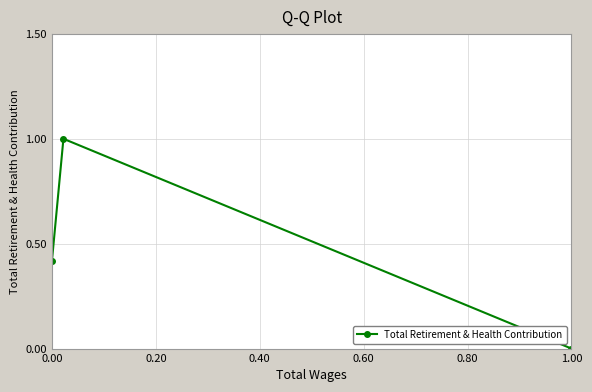

What is the maximum value shown in the chart?

1.0